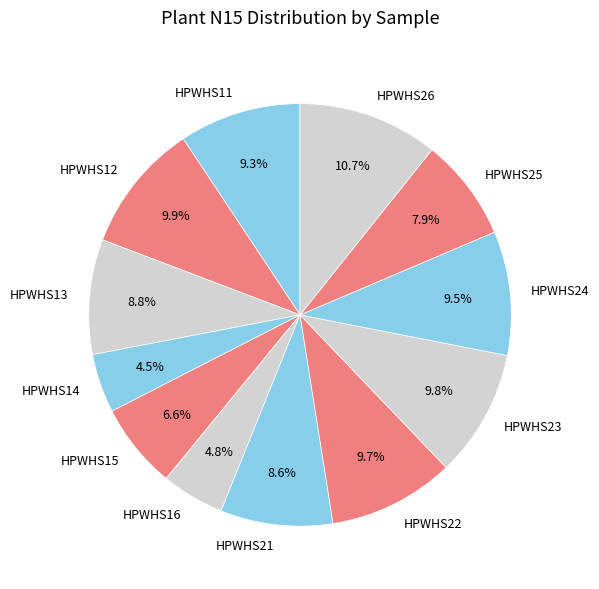

Which has a higher value, HPWHS11 or HPWHS25?

HPWHS11